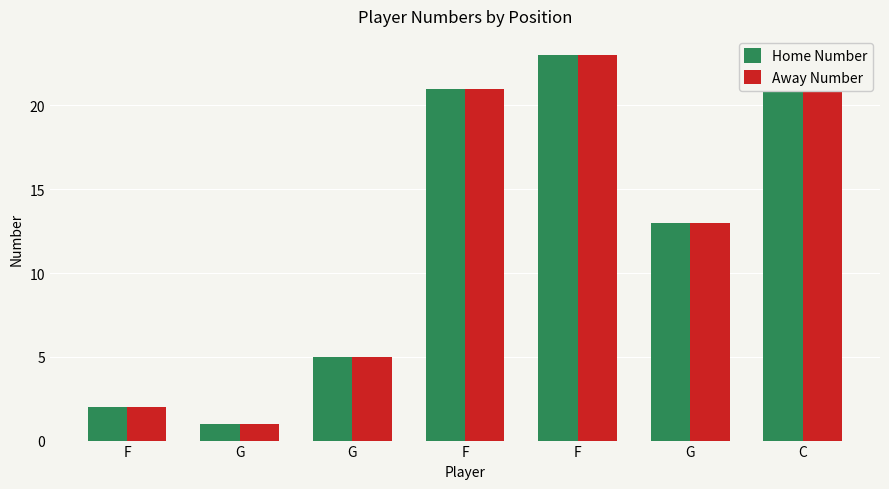

At which label does Home Number reach its peak?

F